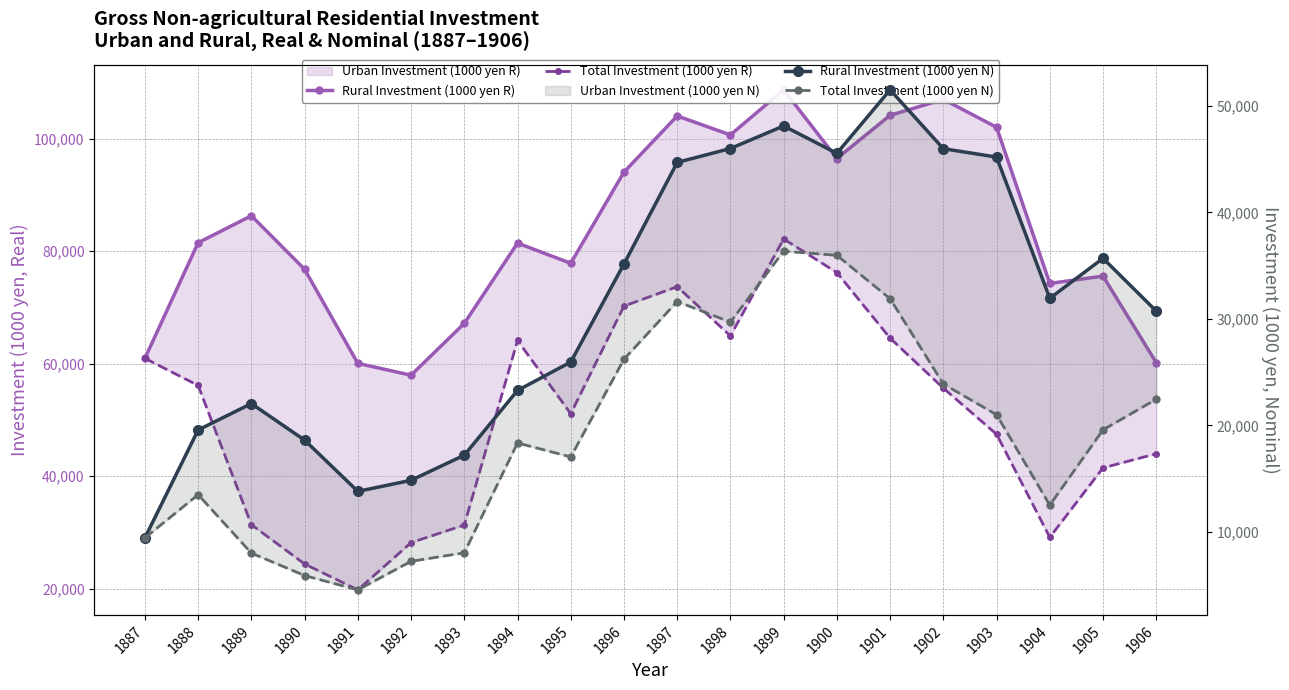

What is the difference between the second highest and minimum values in the Rural Investment (1000 yen R) series?

49027